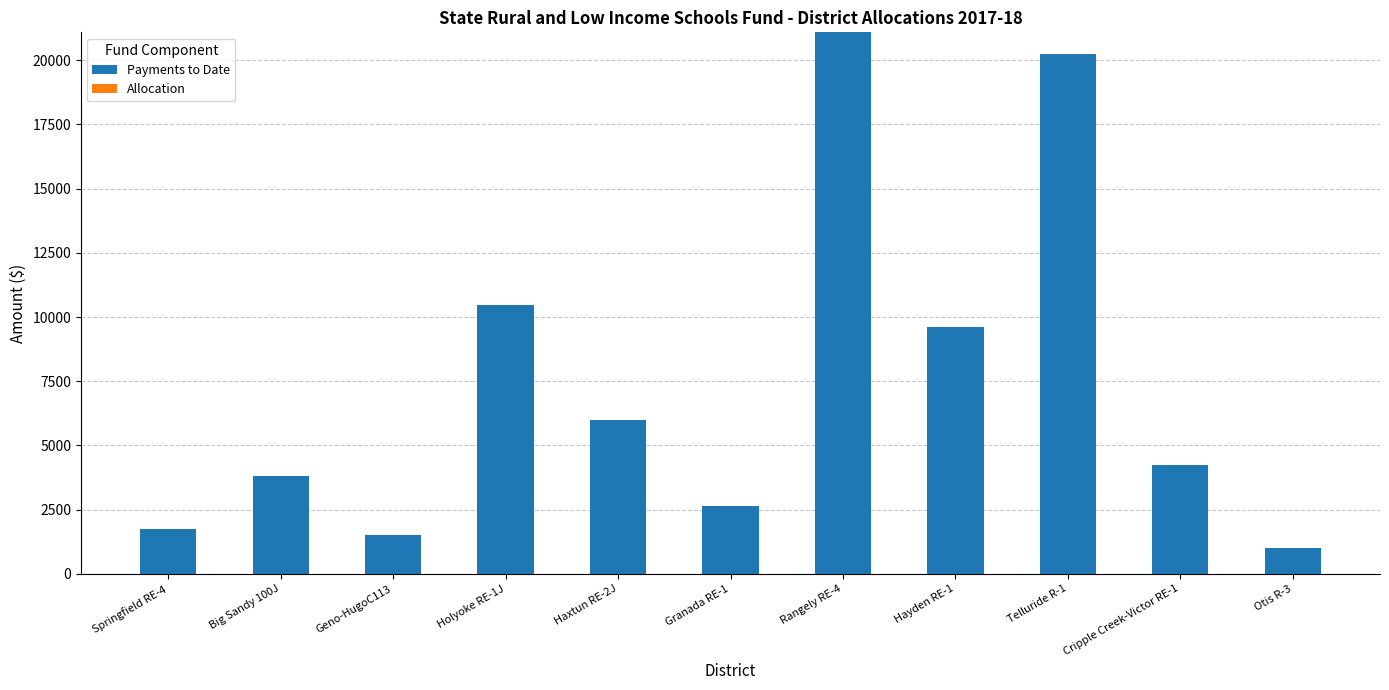

Does the chart contain any negative values?

No